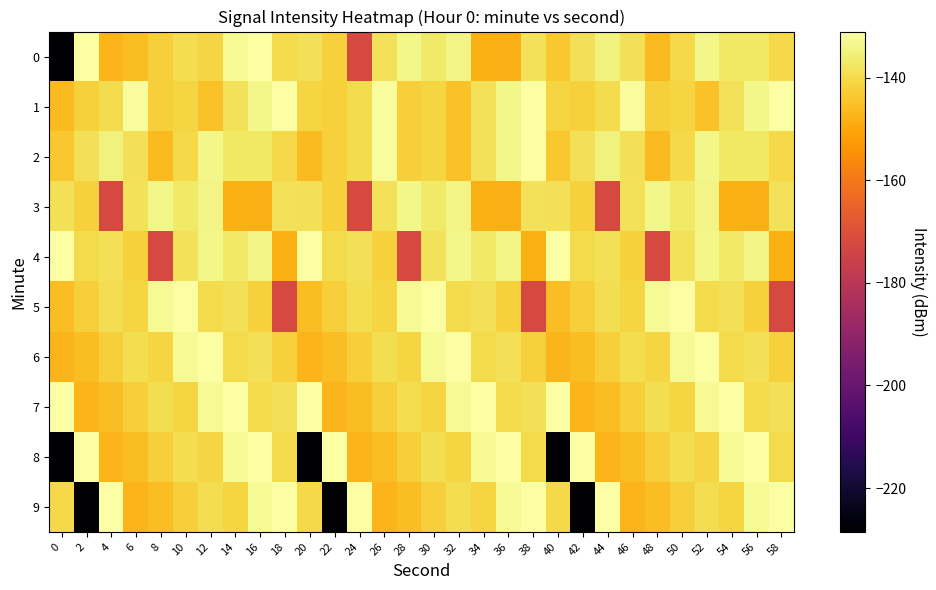

Rank the series at 50 from lowest to highest value.

9, 1, 7, 0, 2, 8, 4, 3, 6, 5